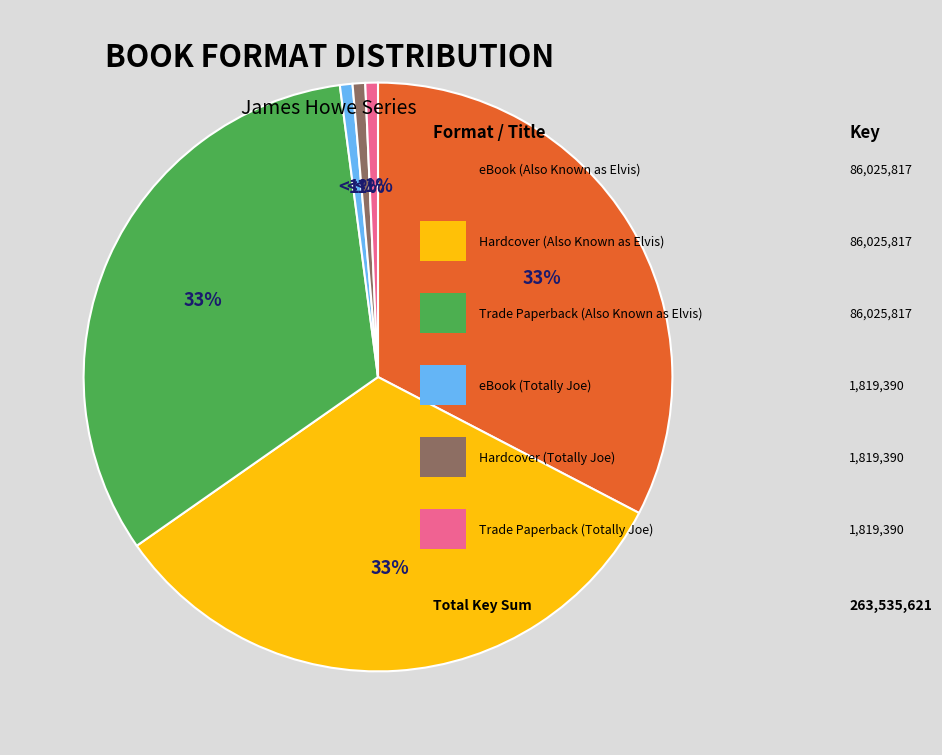

To the nearest percent, what is the average slice percentage?

17%